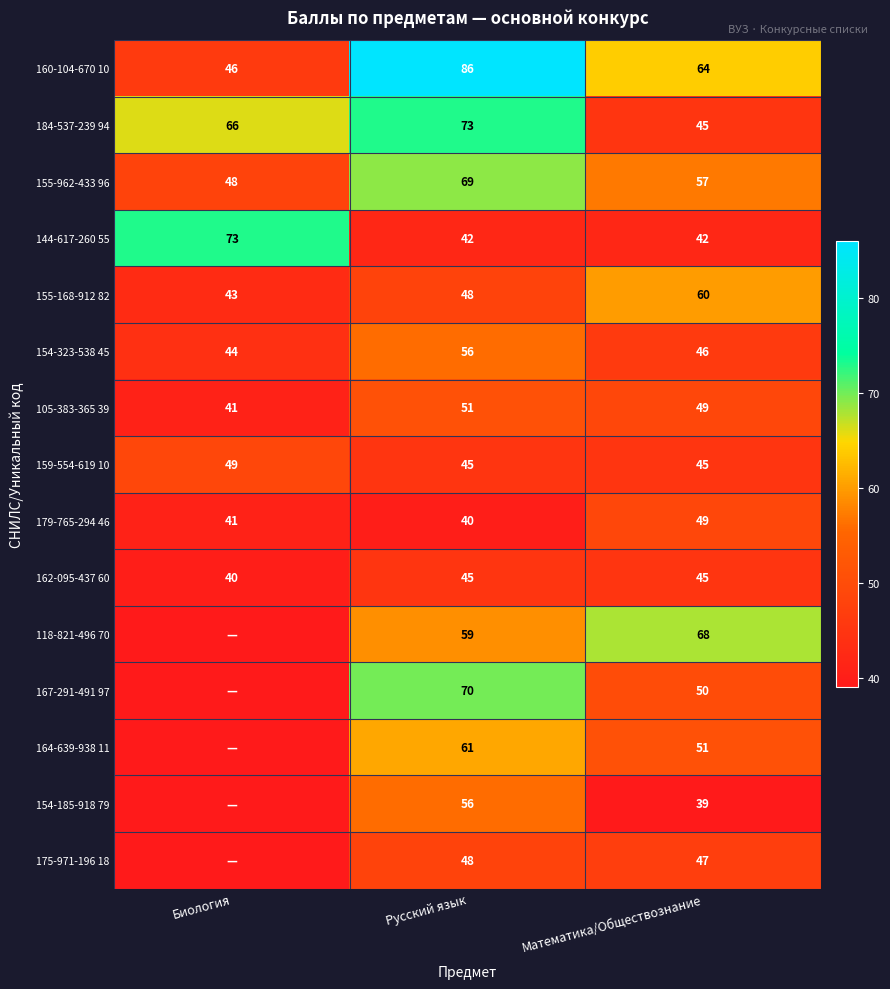

How many distinct data groups are displayed?

15